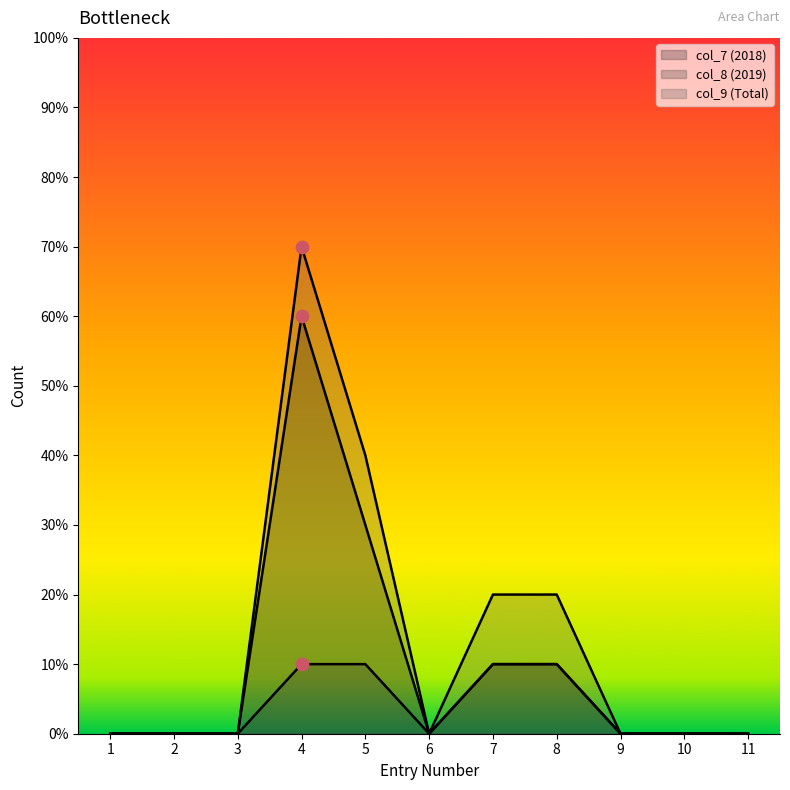

Which series has the largest total across all categories?

col_9 (Total)